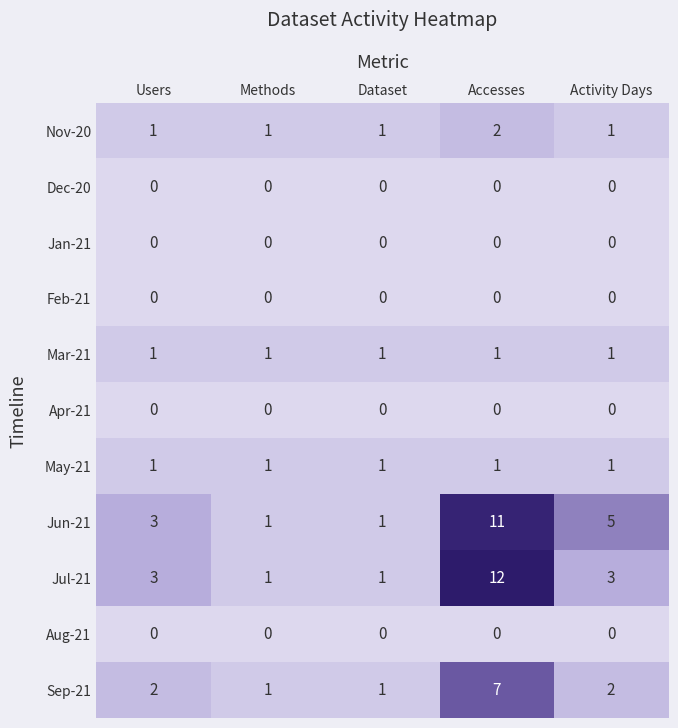

What is the difference between the maximum and minimum values in the Jun-21 series?

10